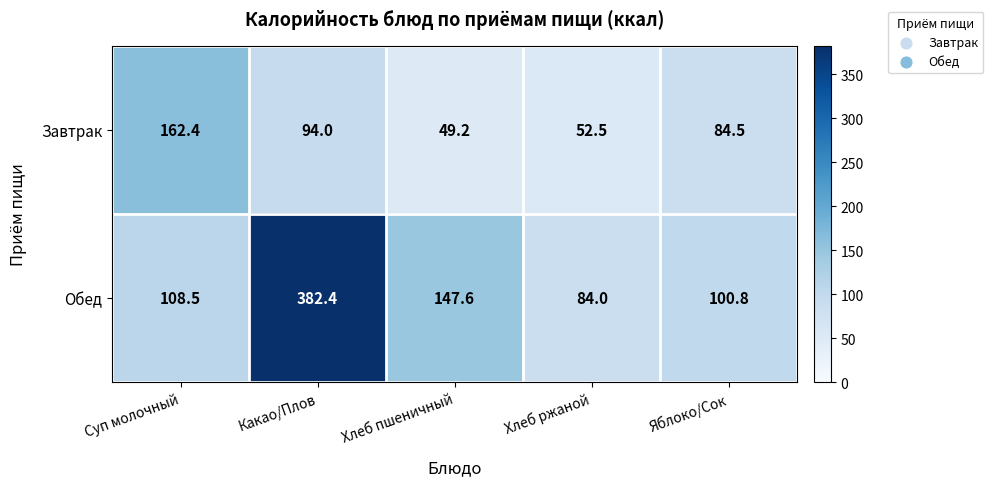

Which series has the largest range (max minus min)?

Обед